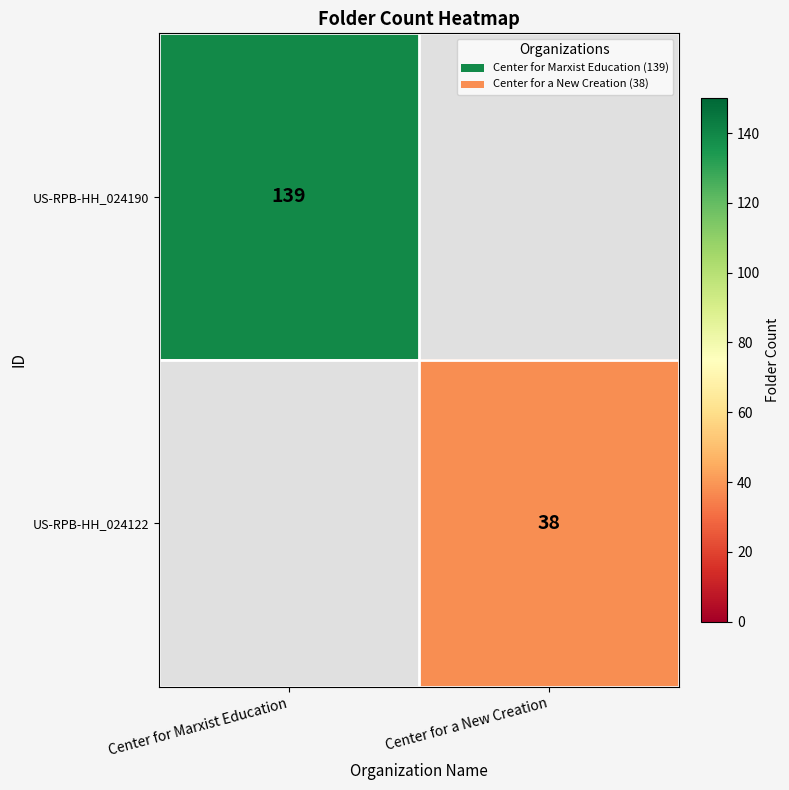

How many series are shown in this chart?

2